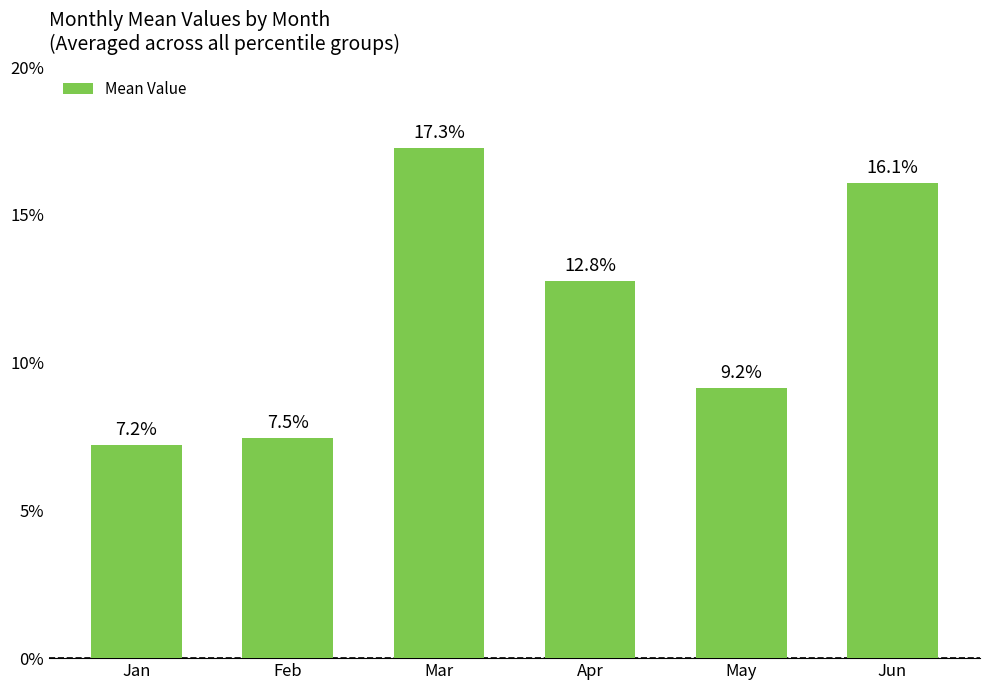

Does the chart contain any negative values?

No